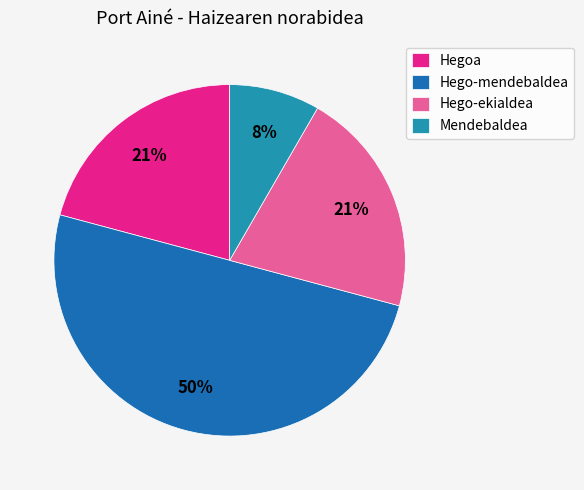

Does Hegoa represent more than half of the total?

No